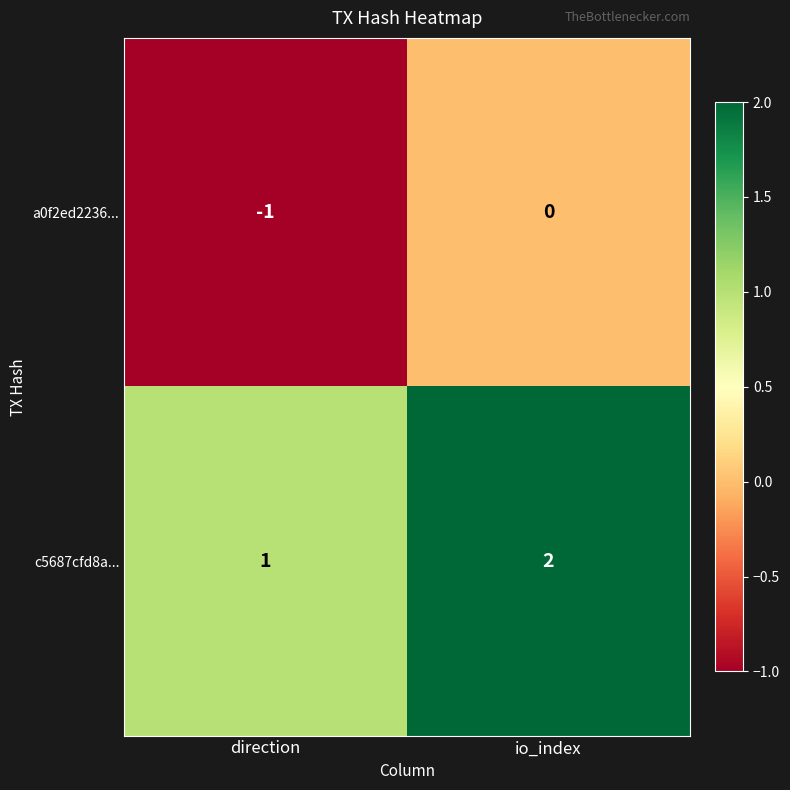

At direction, list the series in order from largest to smallest.

c5687cfd8a..., a0f2ed2236...